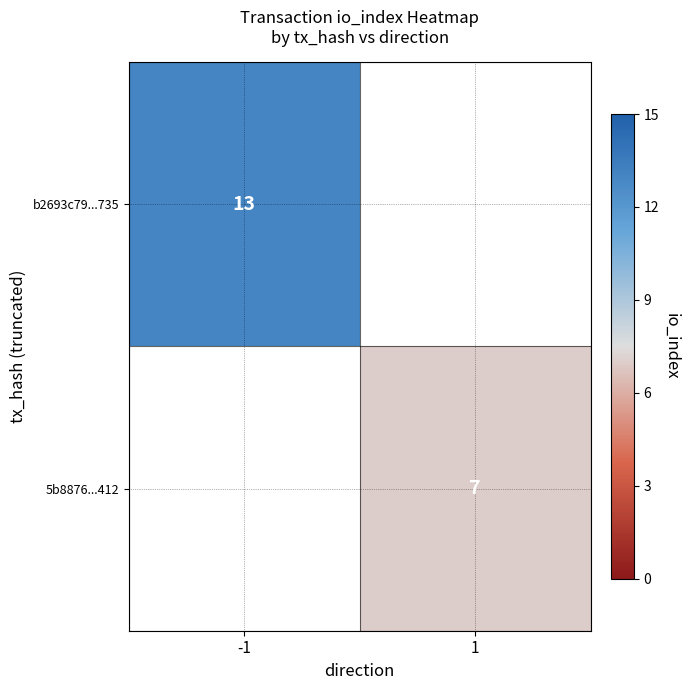

True or false: 5b8876...412 has a value of 7 at 1.

True